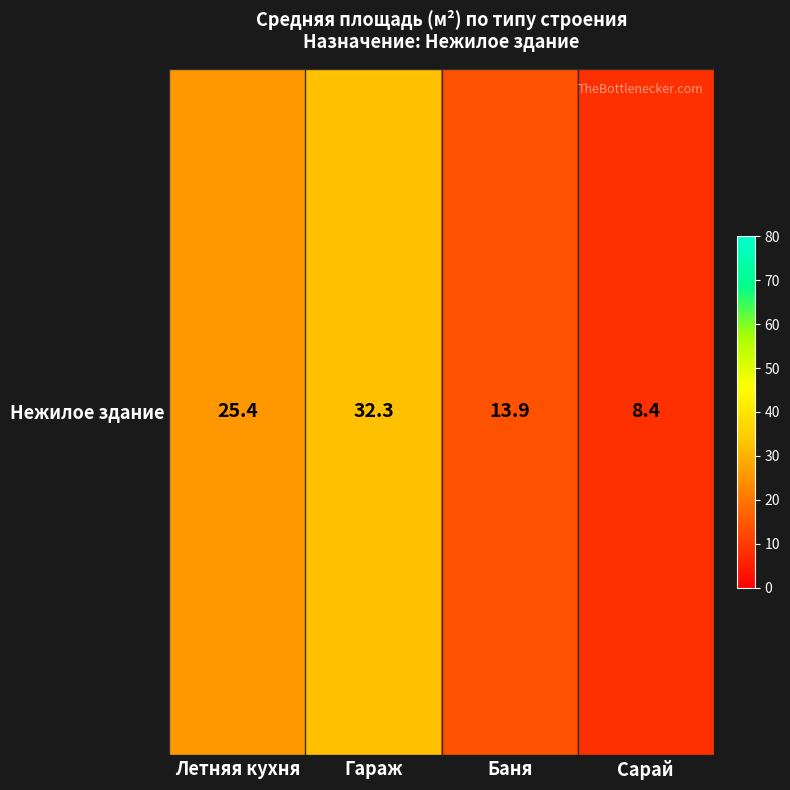

The value at Баня is 19.4. True or false?

False